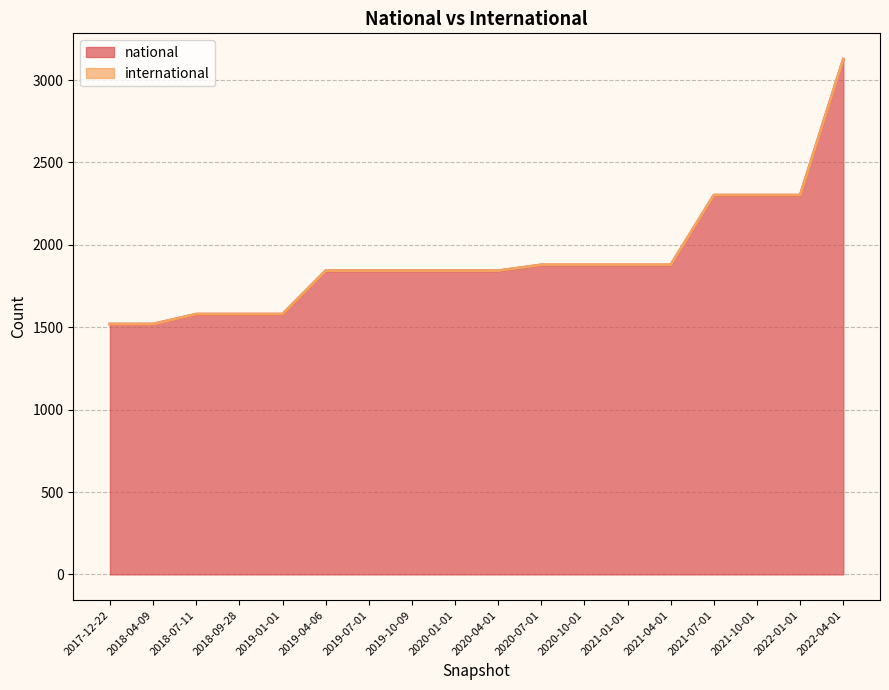

The chart shows a value of 1842 at 2020-04-01. True or false?

True